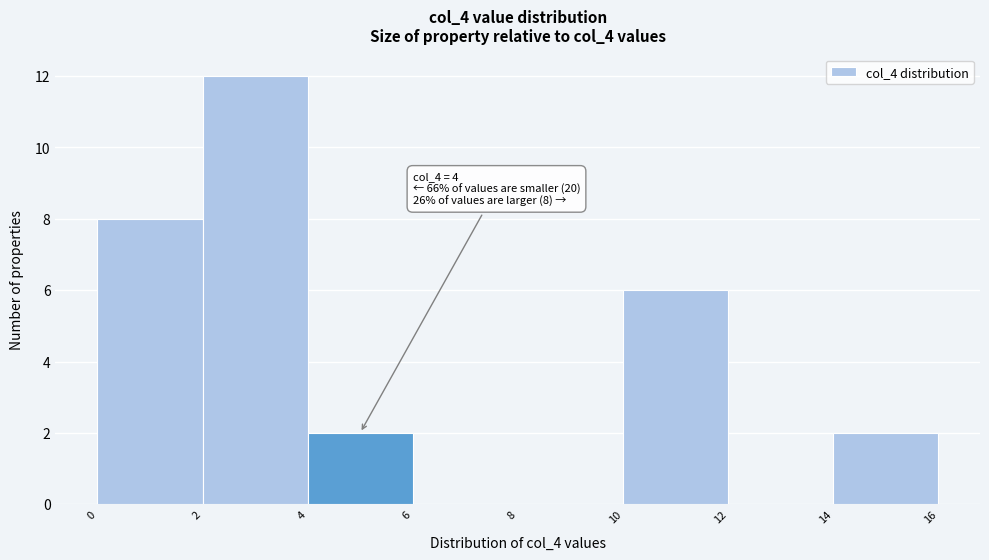

Over which range of the x-axis is the bar tallest?

2 to 4